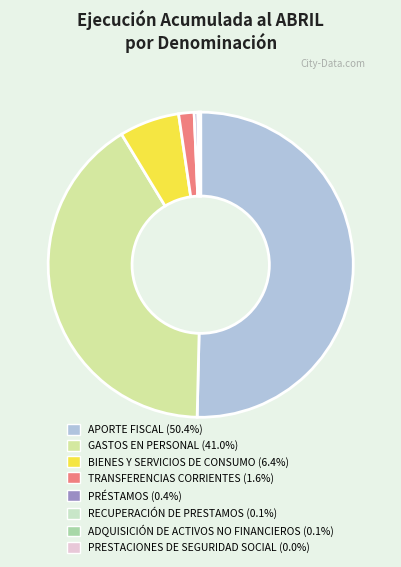

What is the majority slice?

APORTE FISCAL